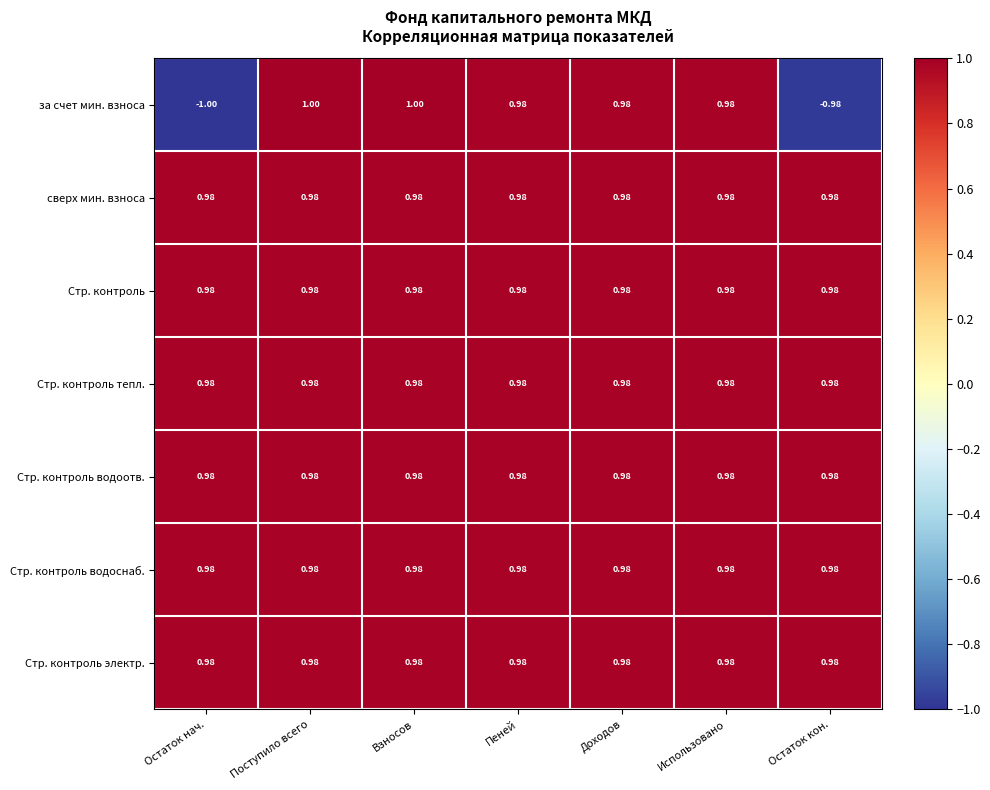

How many values in за счет мин. взноса are above zero?

5